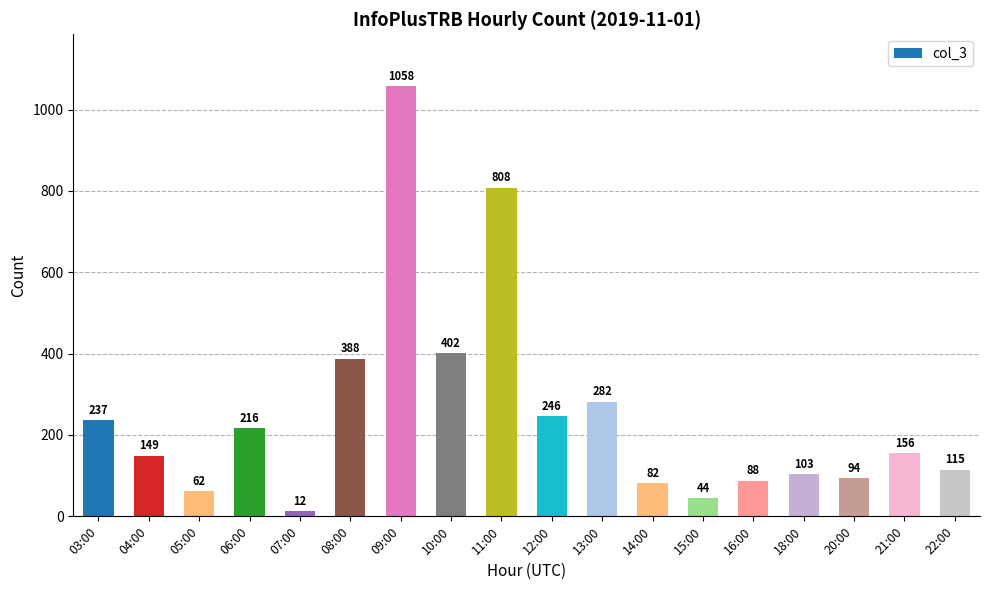

What is the change in value from 11:00 to 13:00?

-526